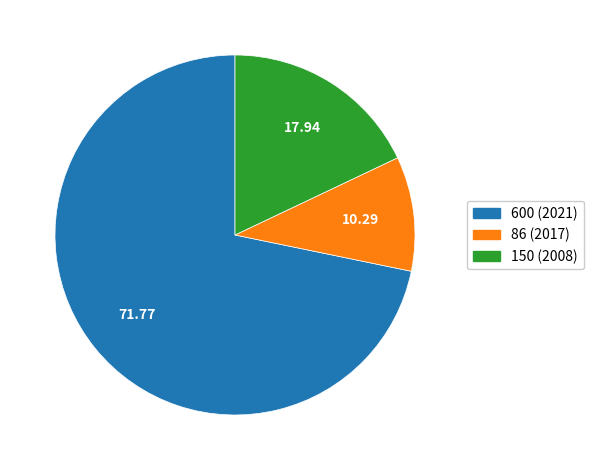

Rank the categories by value from highest to lowest.

600 (2021), 150 (2008), 86 (2017)